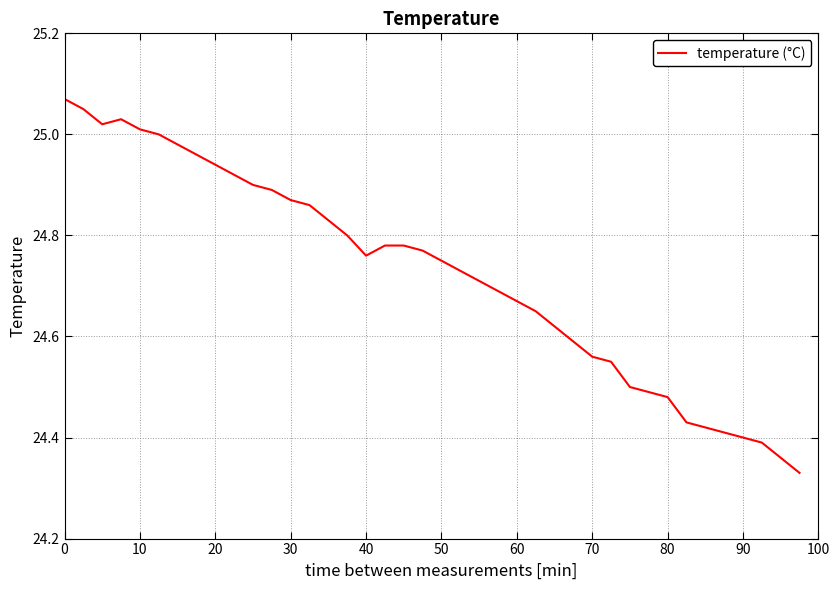

What is the difference between the maximum and minimum values?

0.7